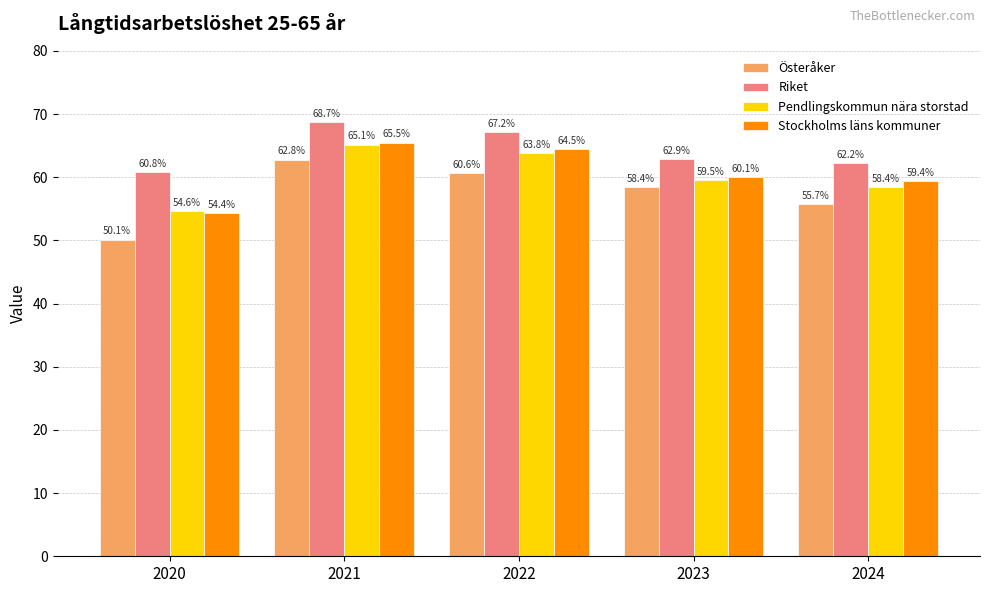

List the labels in order of Riket value, smallest first.

2020, 2024, 2023, 2022, 2021